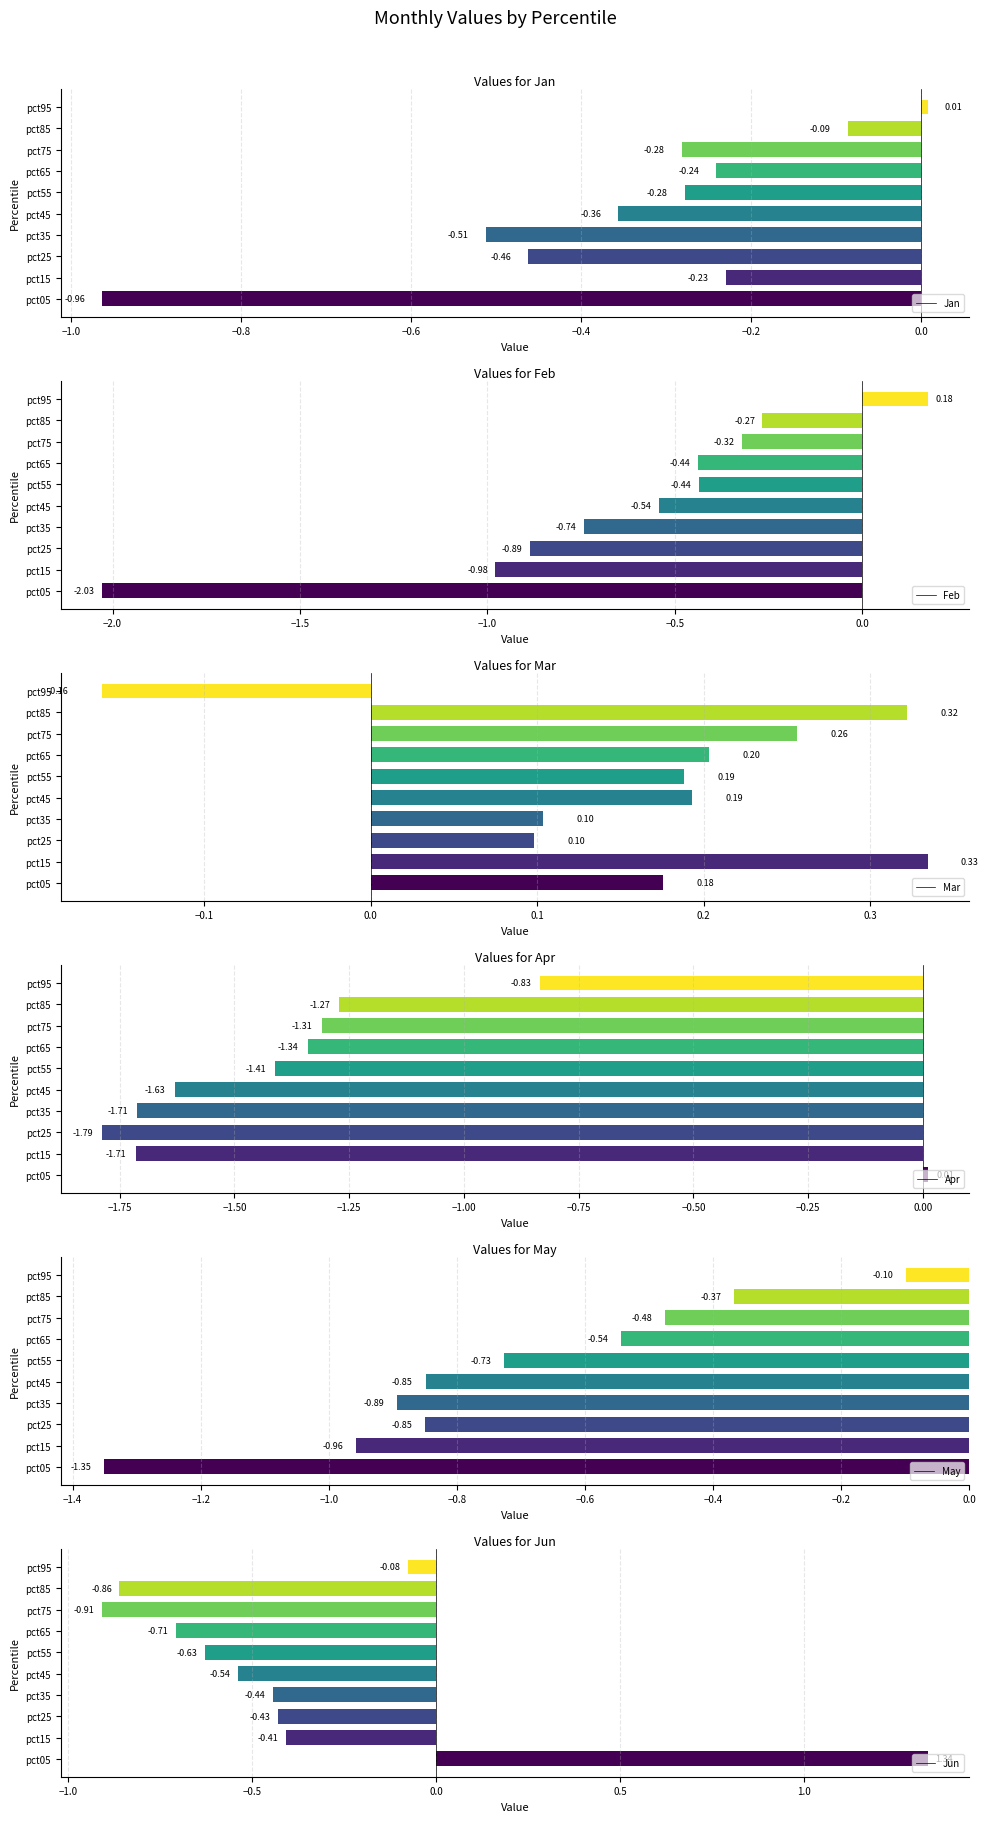

What is the difference between the maximum and minimum values in the Feb series?

2.2